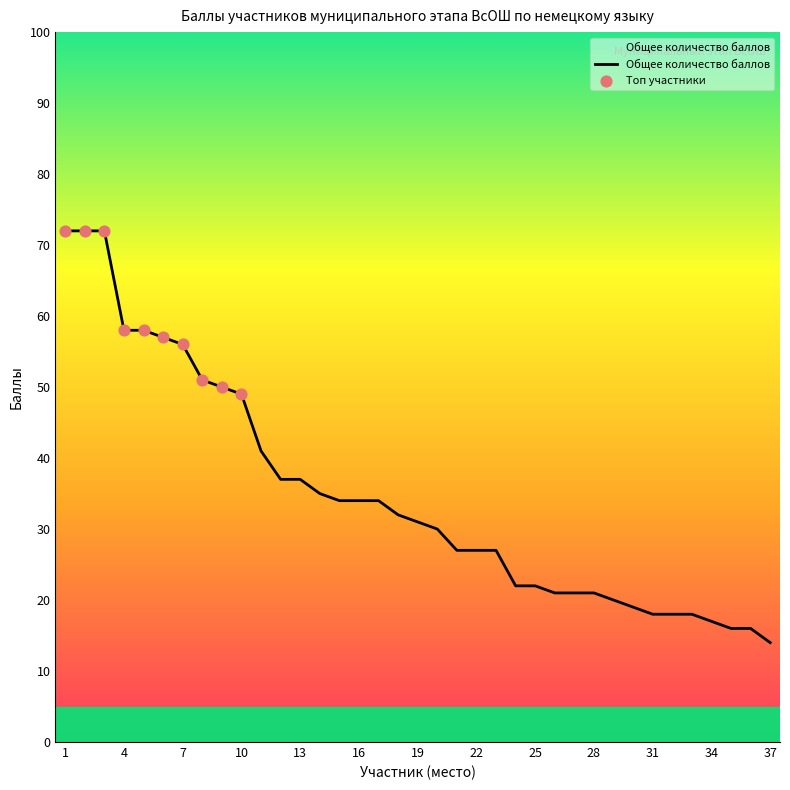

What is the difference between the maximum and minimum values?

58